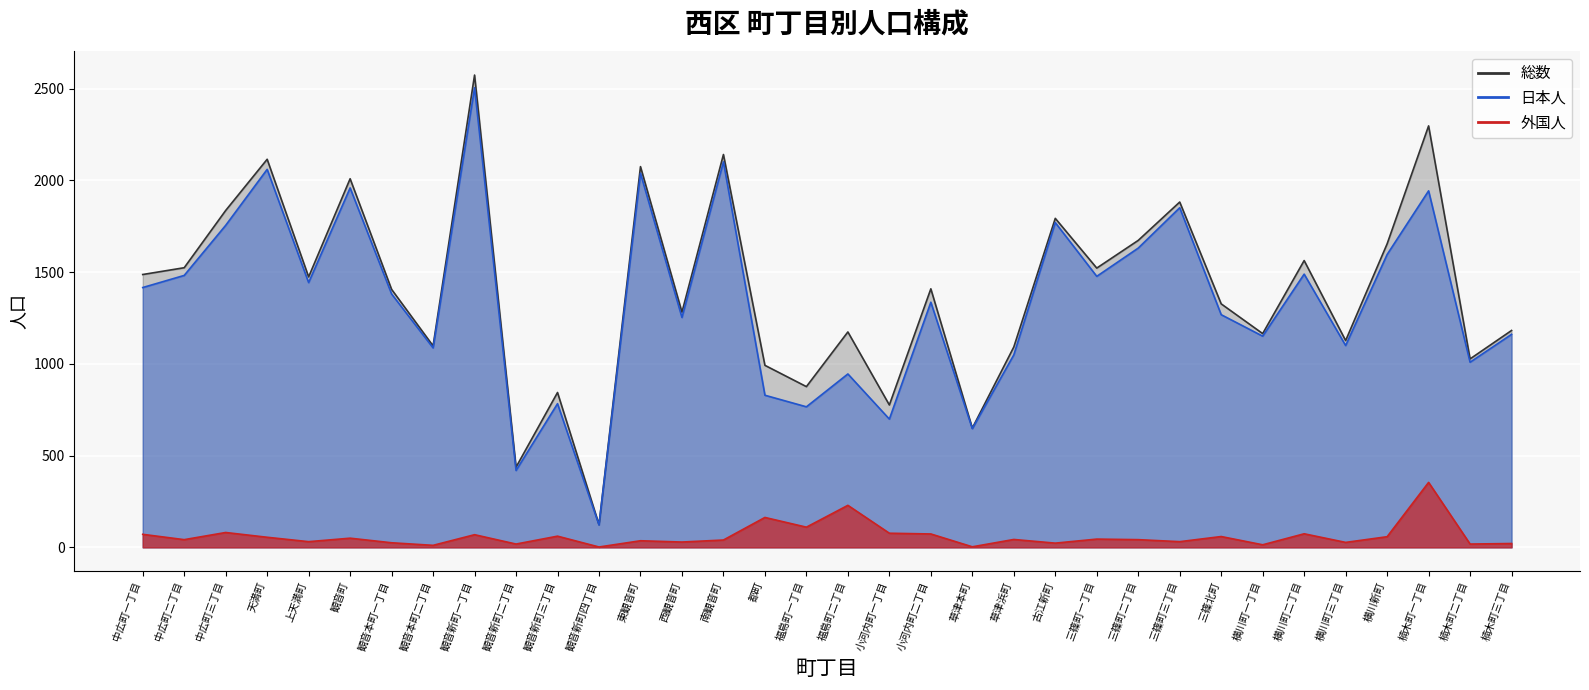

True or false: 外国人 and 日本人 intersect in this chart.

False